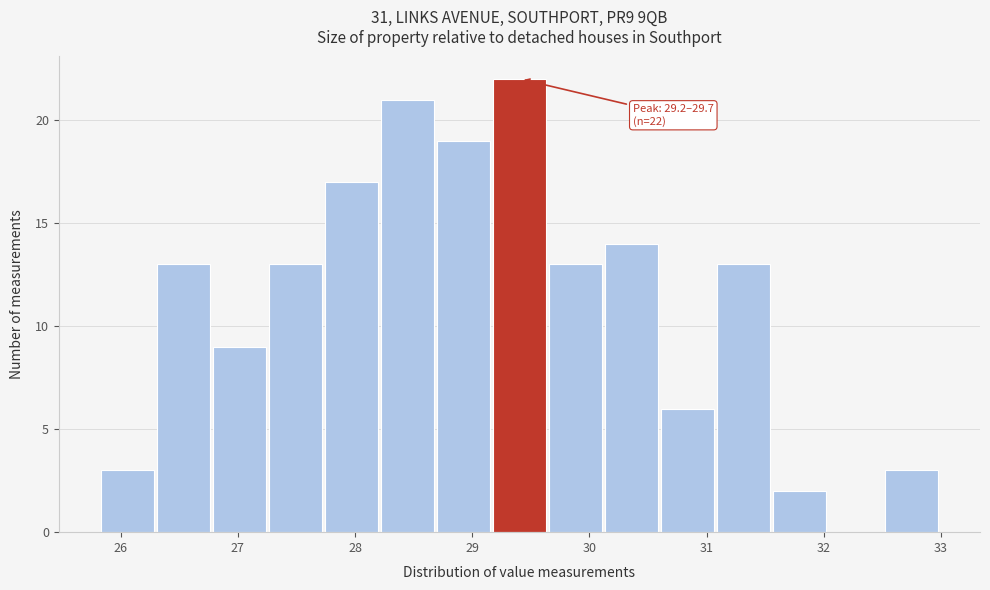

Over which range of the x-axis is the bar tallest?

29.2 to 29.7